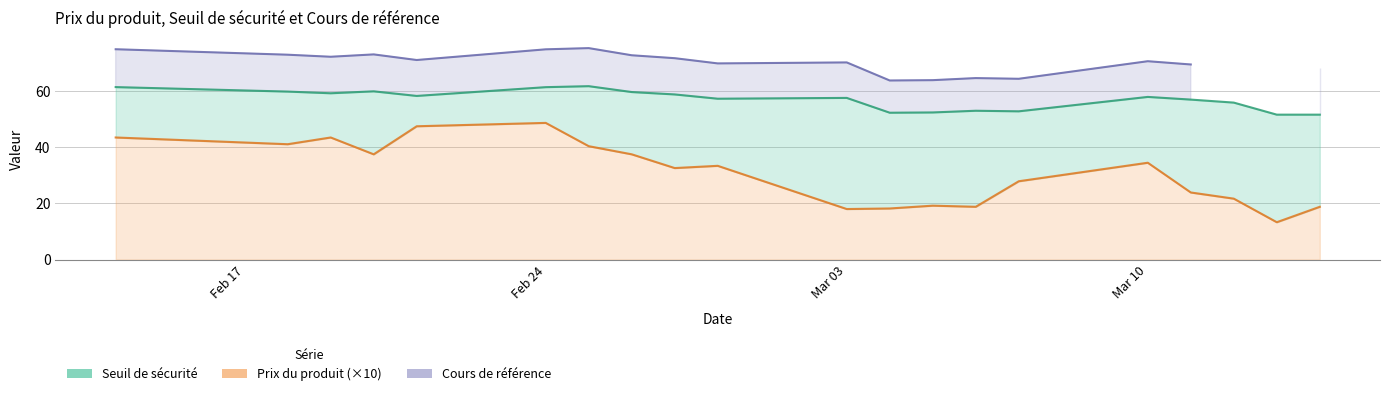

How many data points in Seuil de sécurité are less than 57?

7